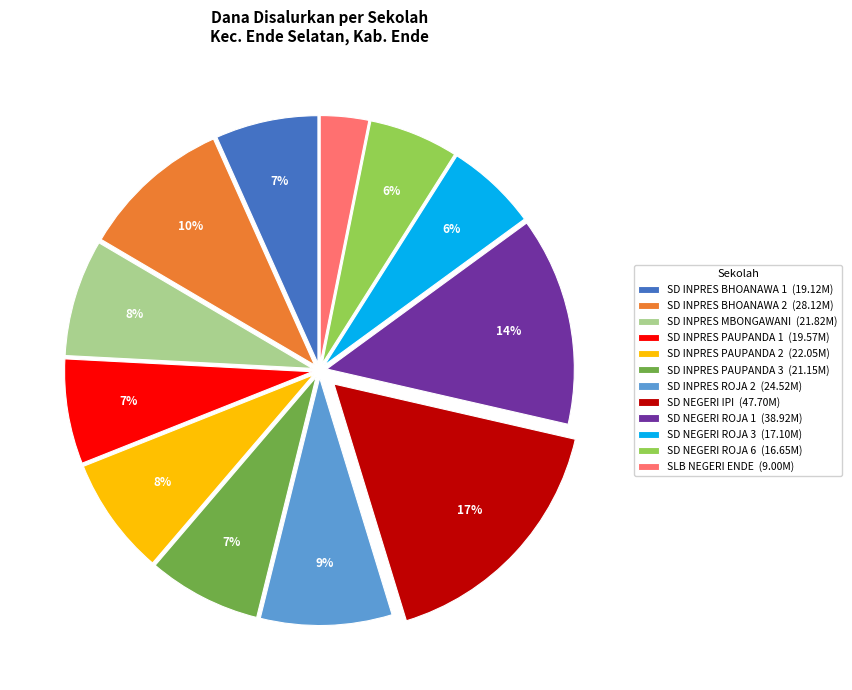

Is it true that SLB NEGERI ENDE is 16% of the pie?

False